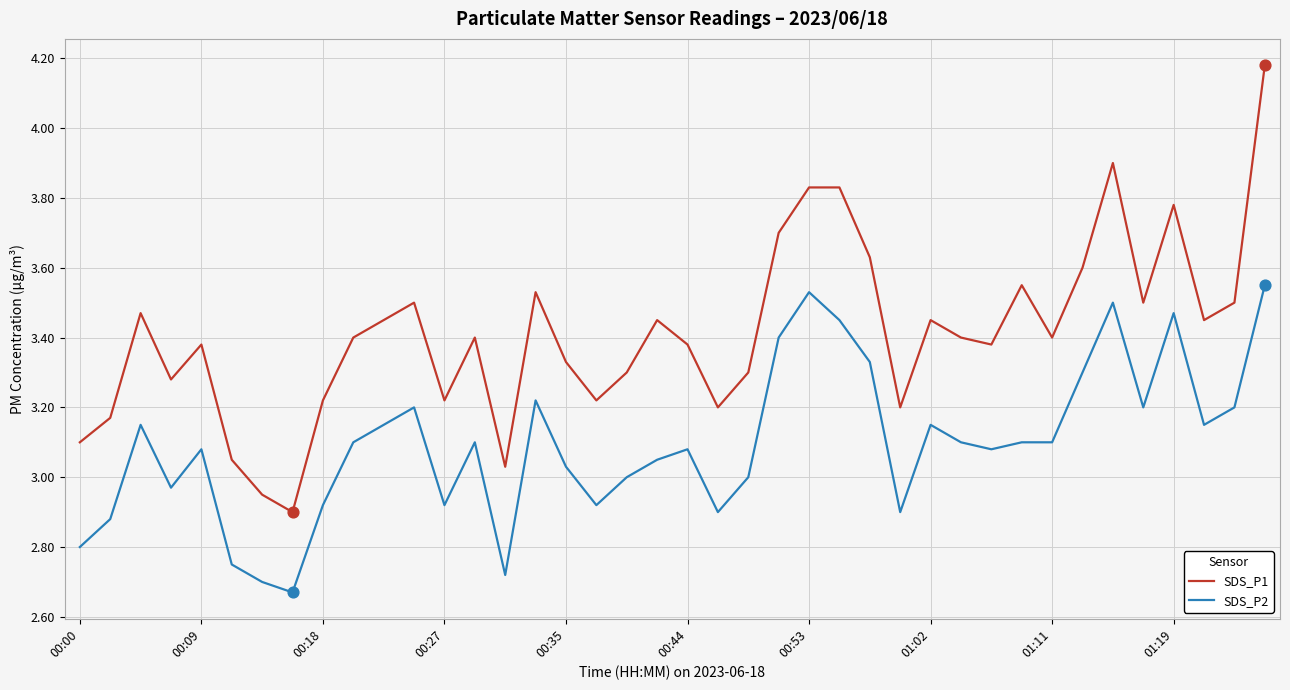

What are all the series names shown in the legend?

SDS_P1, SDS_P2